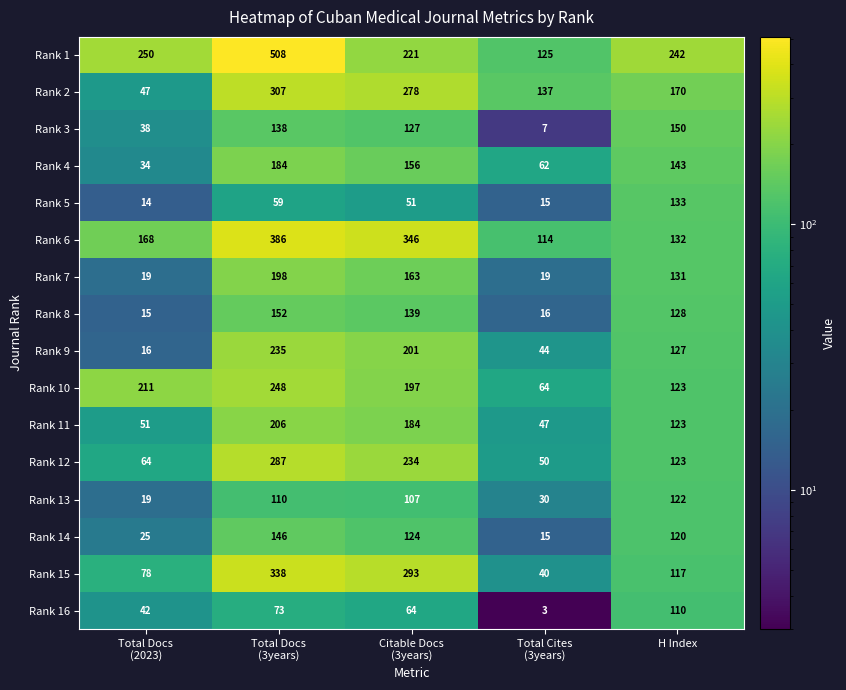

True or false: Rank 2 has a value of 259 at H Index.

False